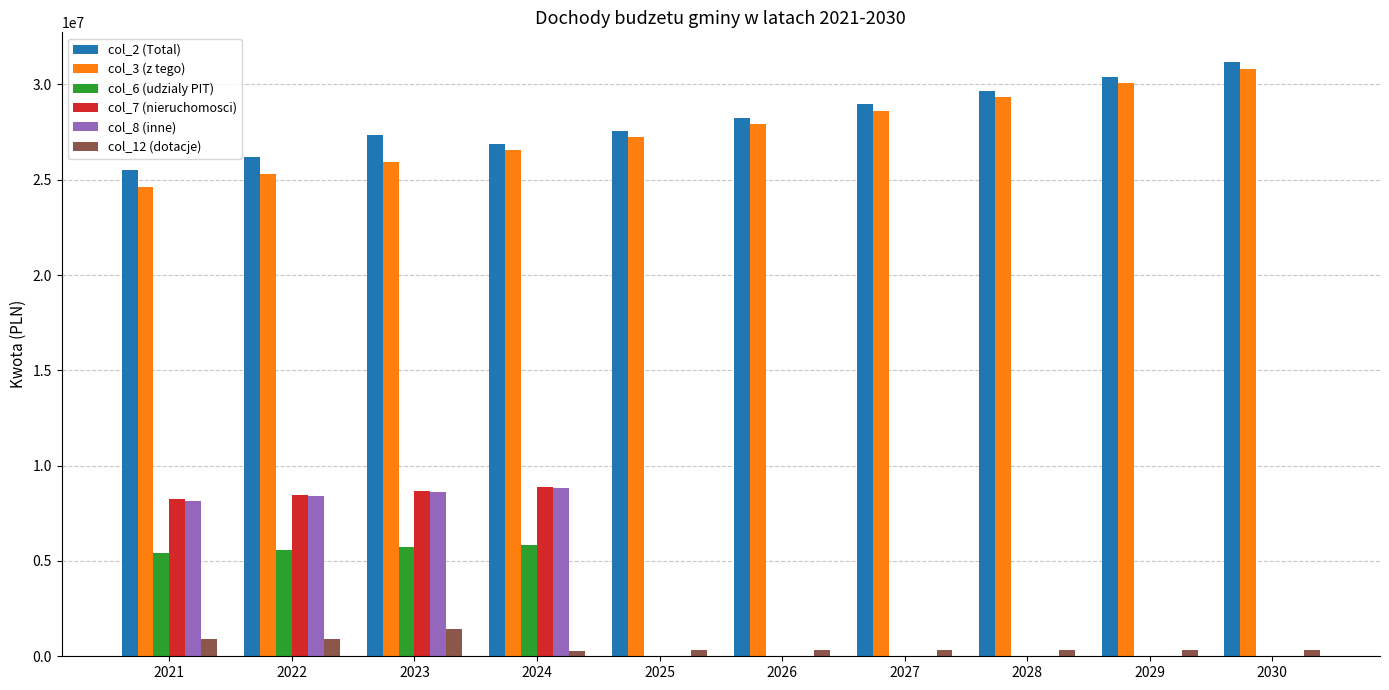

Which series has the largest total across all categories?

col_2 (Total)